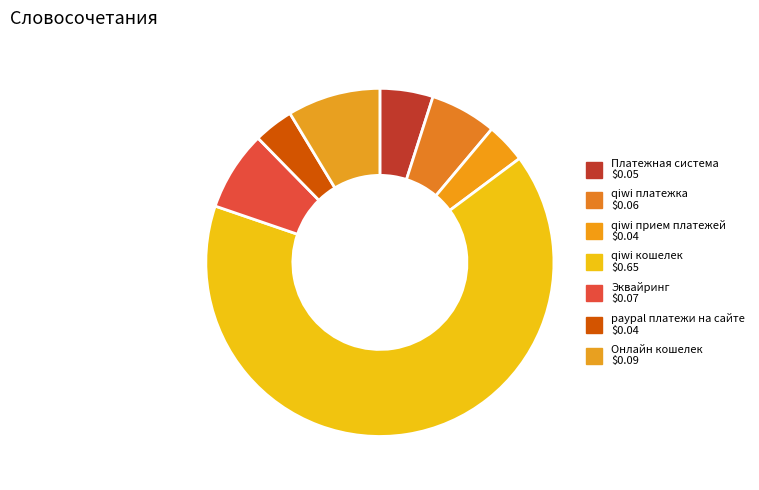

To the nearest percent, what is the average slice percentage?

14%